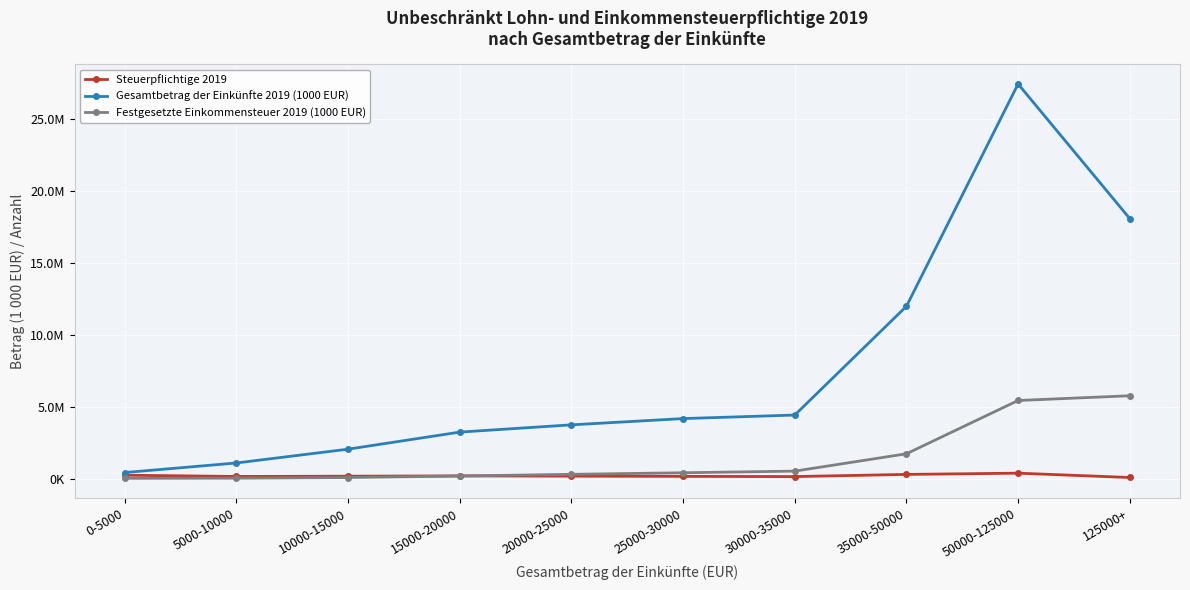

True or false: Festgesetzte Einkommensteuer 2019 (1000 EUR) and Gesamtbetrag der Einkünfte 2019 (1000 EUR) cross at least once.

False